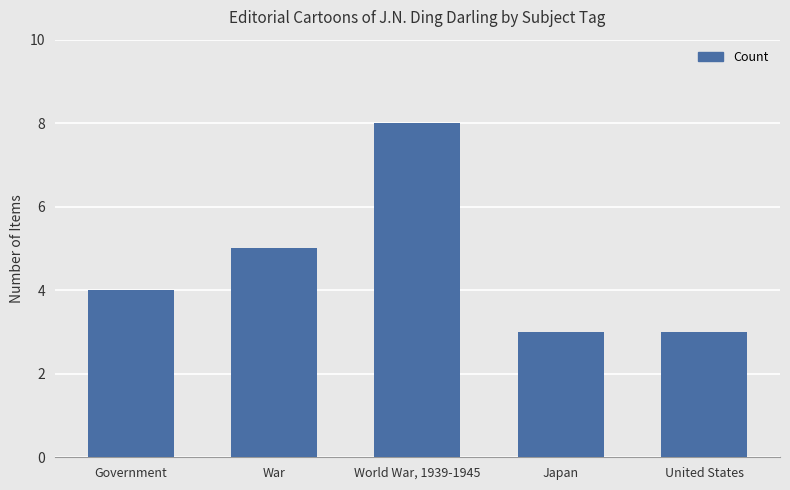

What is the average value?

5